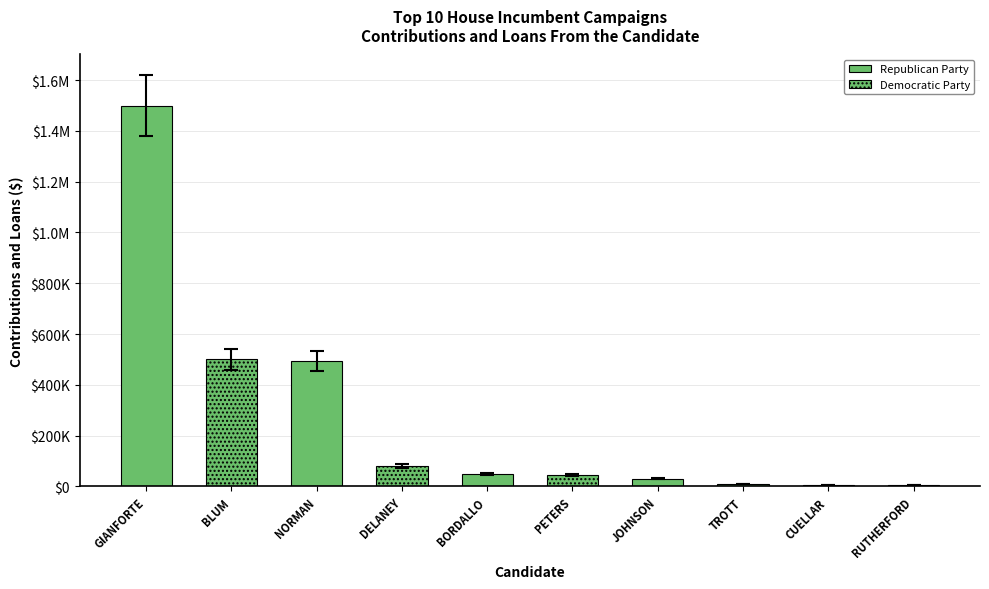

What is the change in value from GIANFORTE, GREG to DELANEY, JOHN K?

-1420000.0